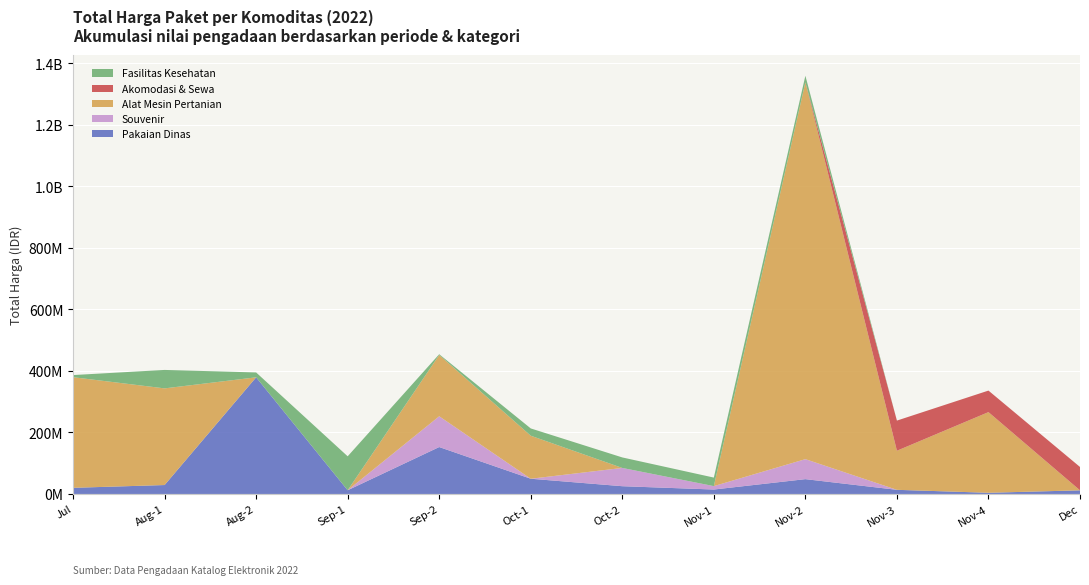

Reading left to right, what are all the values shown in this chart?

Pakaian Dinas: 19950000	29000000	379075000	12000000	152477000	49478000	25200000	14400000	48140000	13442000	3825000	11800000
Souvenir: 0	0	0	0	100000000	0	59375000	11100000	65000000	0	0	0
Alat Mesin Pertanian: 359500000	314121780	0	0	199200000	139800000	0	0	1224682000	127000000	262118150	0
Akomodasi & Sewa: 0	0	0	0	0	0	0	0	0	98000000	70000000	75920000
Fasilitas Kesehatan: 6936000	59935000	15787200	110389990	2395750	23680800	34132505	27720000	21231000	0	0	0